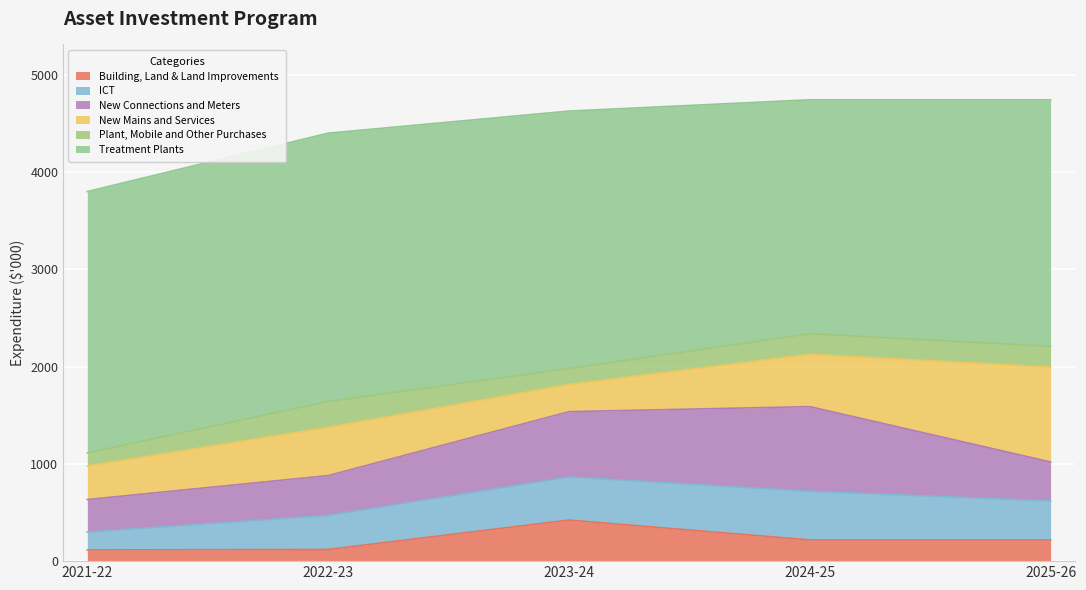

What is the difference between the maximum and minimum values in the New Connections and Meters series?

536